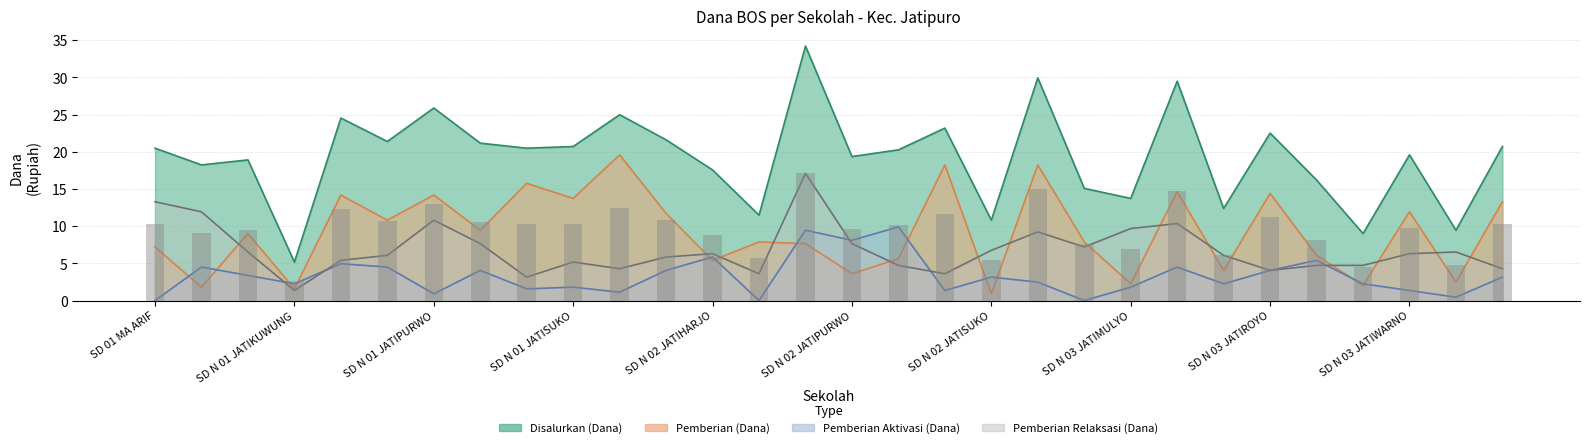

Between SD N 03 NGEPUNGSARI and SD N 03 JATIMULYO, which is larger?

SD N 03 JATIMULYO